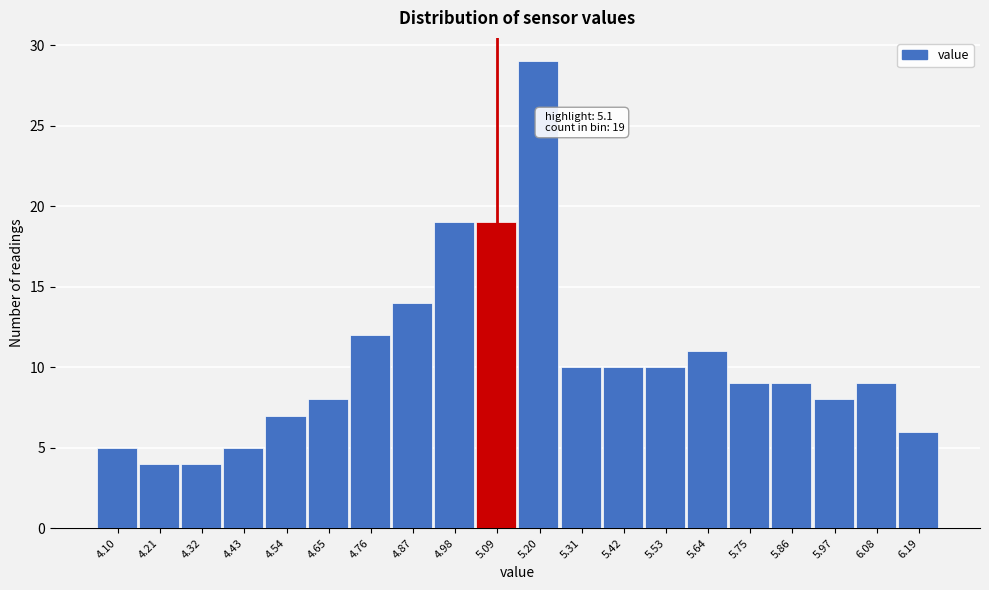

Reading left to right, transcribe all the data shown in this chart.

4.10=5	4.21=4	4.32=4	4.43=5	4.54=7	4.65=8	4.76=12	4.87=14	4.98=19	5.09=19	5.20=29	5.31=10	5.42=10	5.53=10	5.64=11	5.75=9	5.86=9	5.97=8	6.08=9	6.19=6